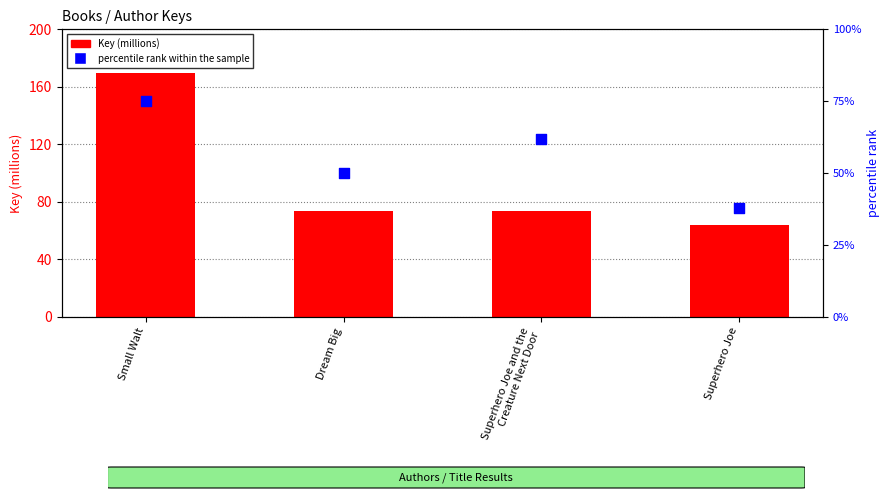

What is the total value across all series at Small Walt?

244.7